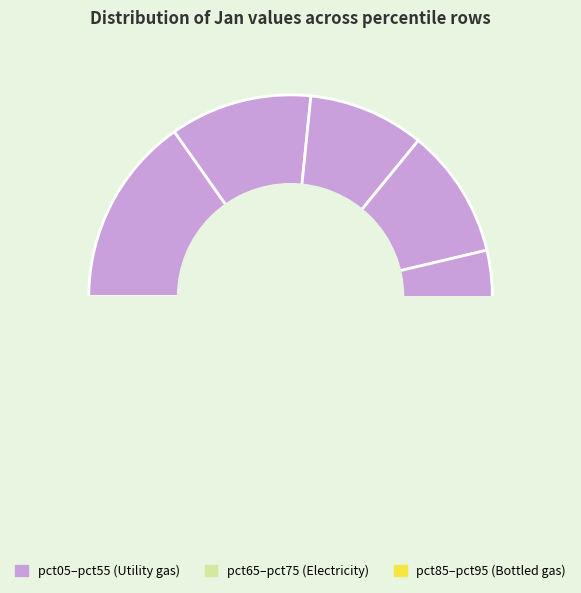

Rank the categories by value from lowest to highest.

pct75, pct95, pct65, pct55, pct25, pct45, pct85, pct35, pct15, pct05